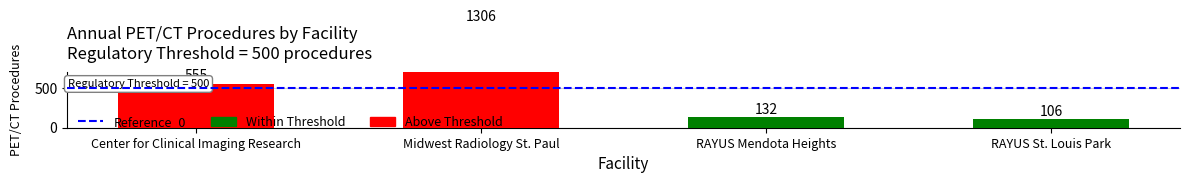

Count the number of categories in the chart.

4